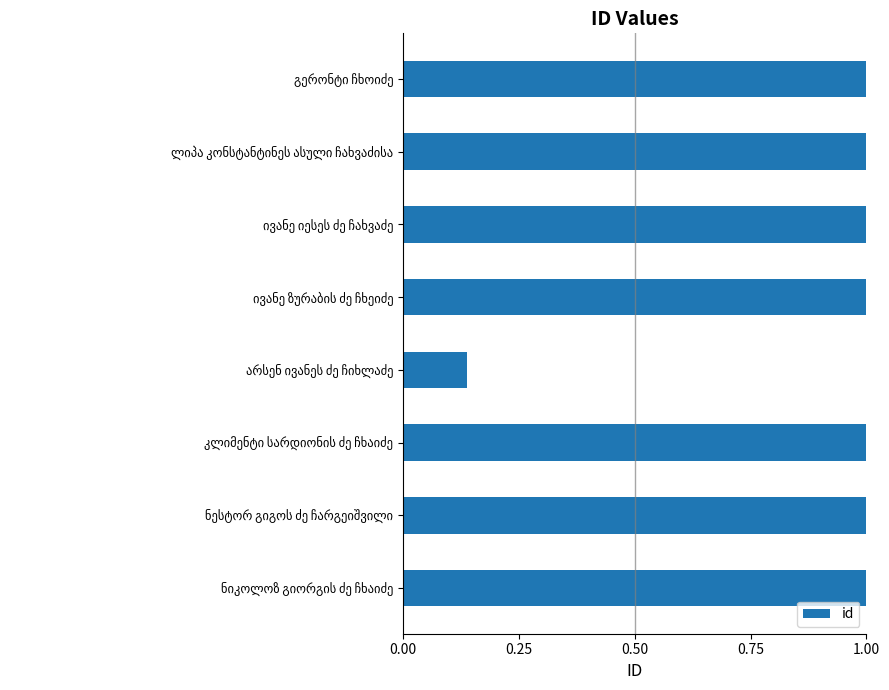

What is the greatest value displayed?

1.0